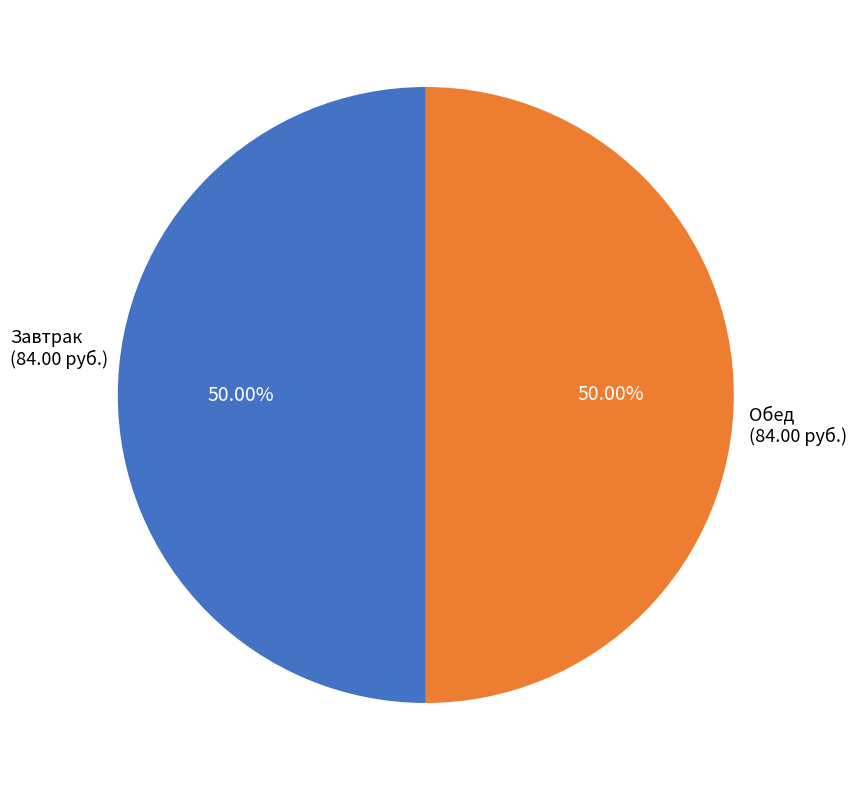

How many segments does this pie chart have?

2